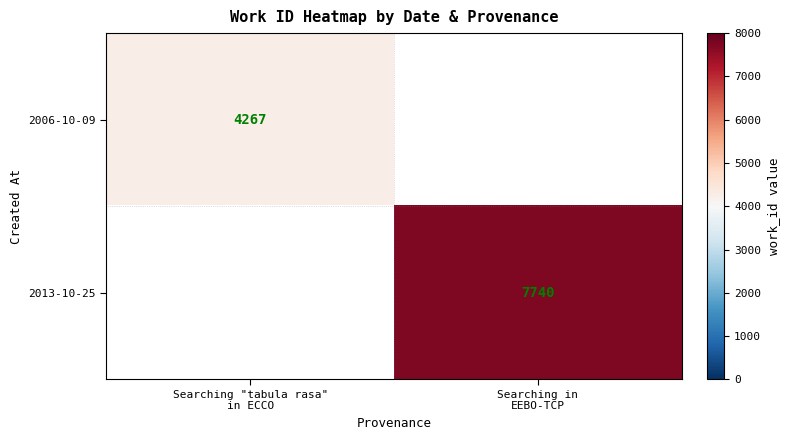

How many values in 2006-10-09 are above zero?

1